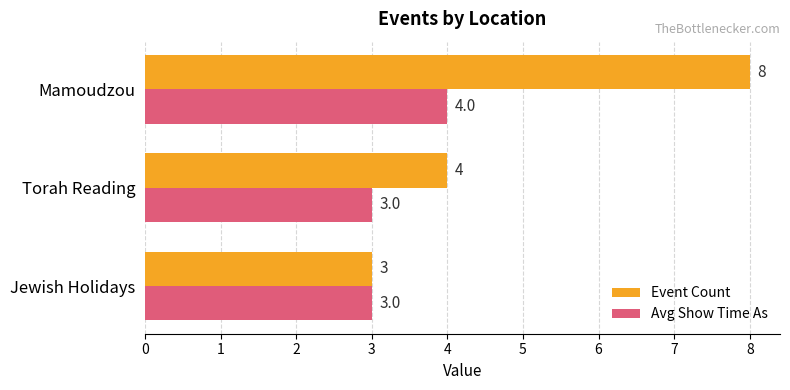

What is the sum of all Event Count values?

15